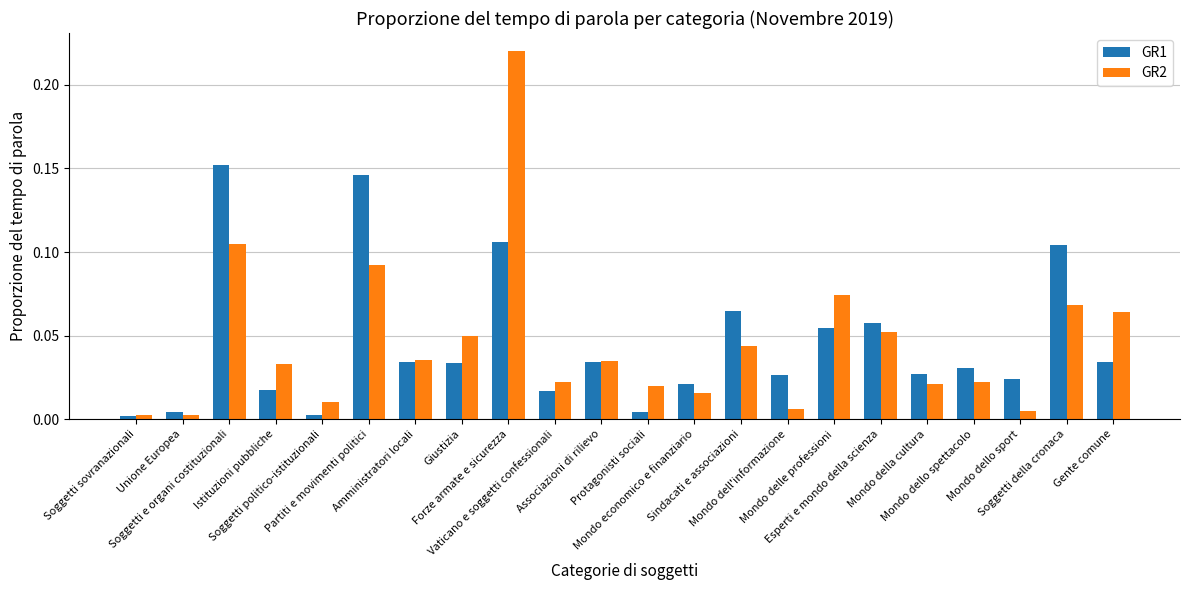

Which category has the highest value across all series?

Forze armate e sicurezza